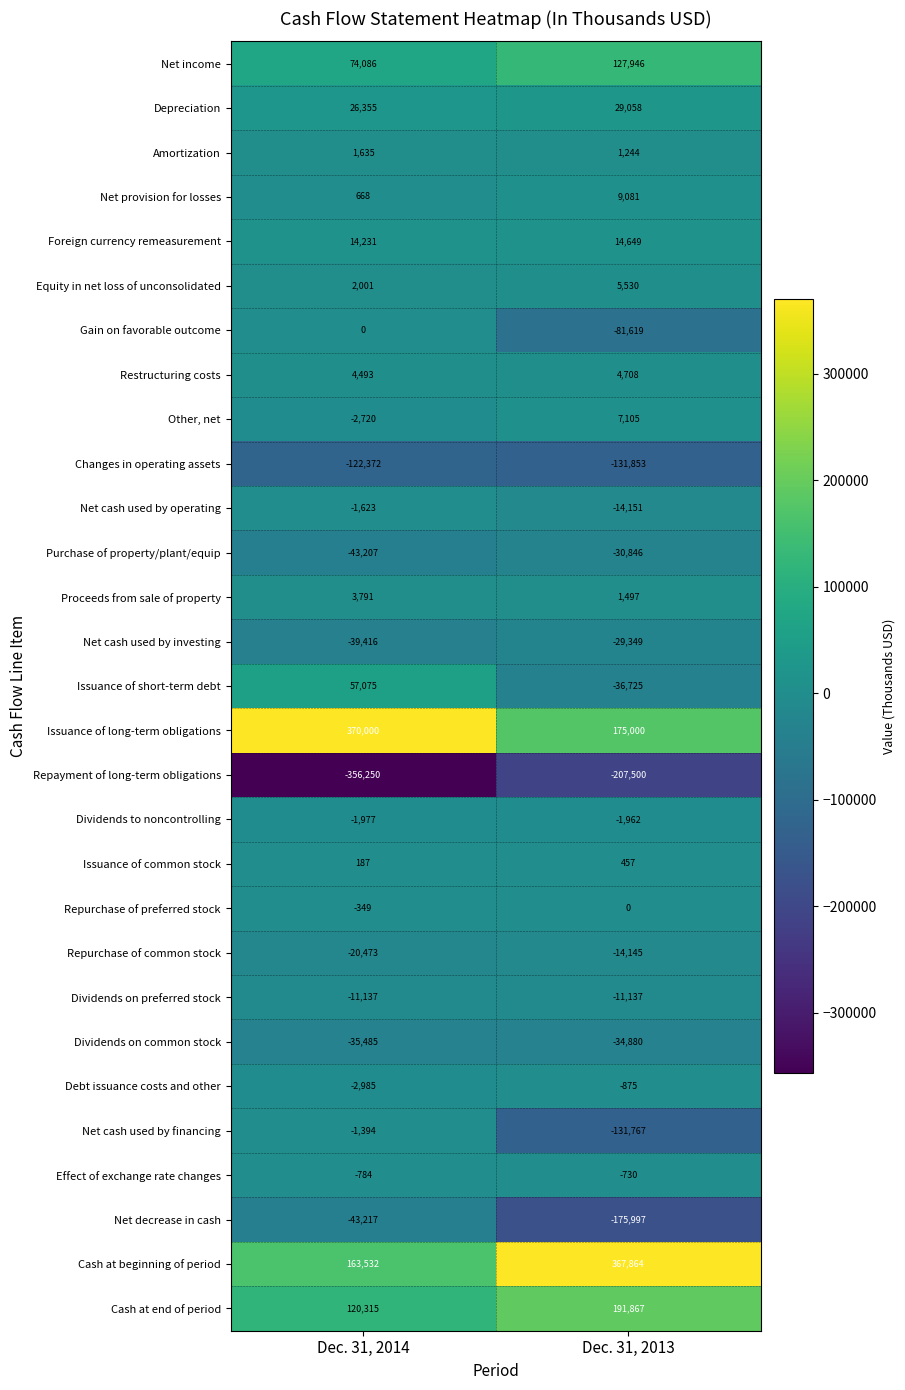

What is the difference between the Proceeds from sale of property values at Dec. 31, 2014 and Dec. 31, 2013?

2294